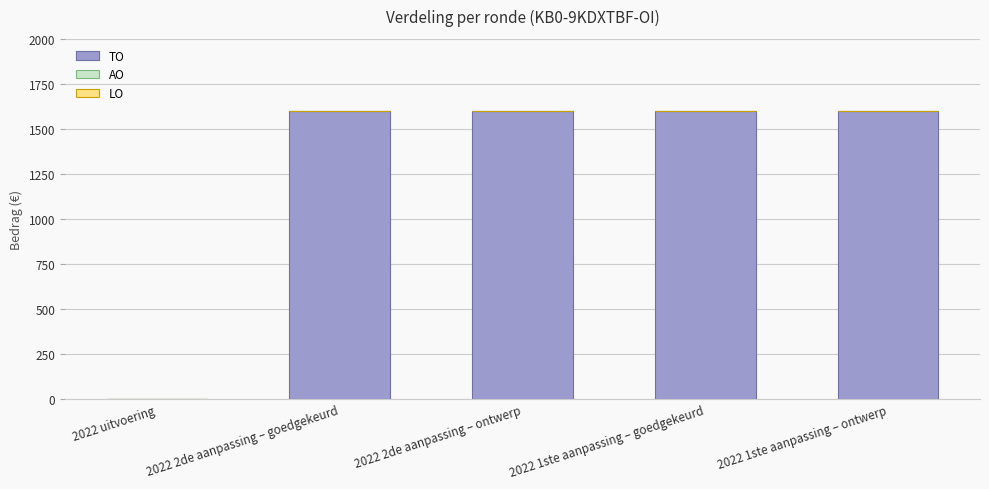

What is the change in value from 2022 uitvoering to 2022 2de aanpassing – goedgekeurd?

+1600